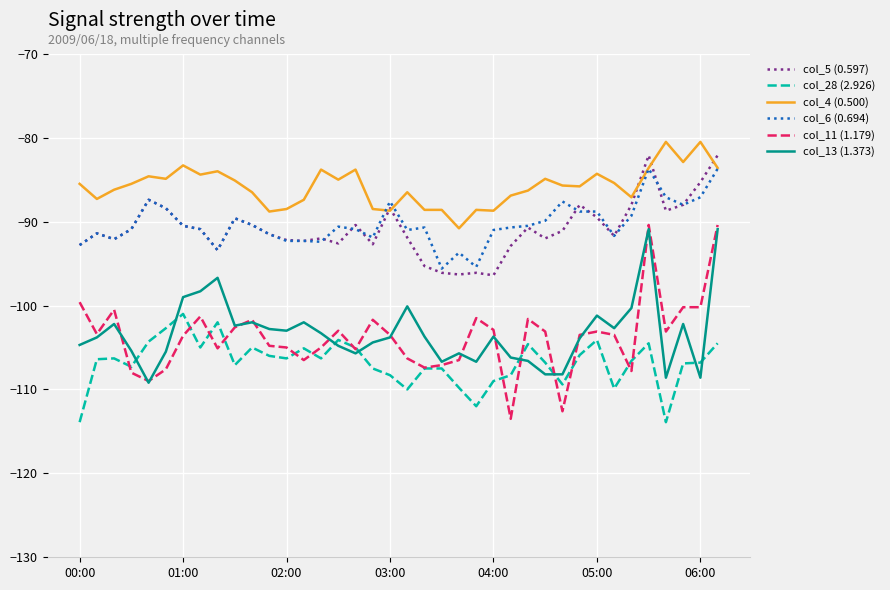

Which series has the largest range (max minus min)?

col_11 (1.179)